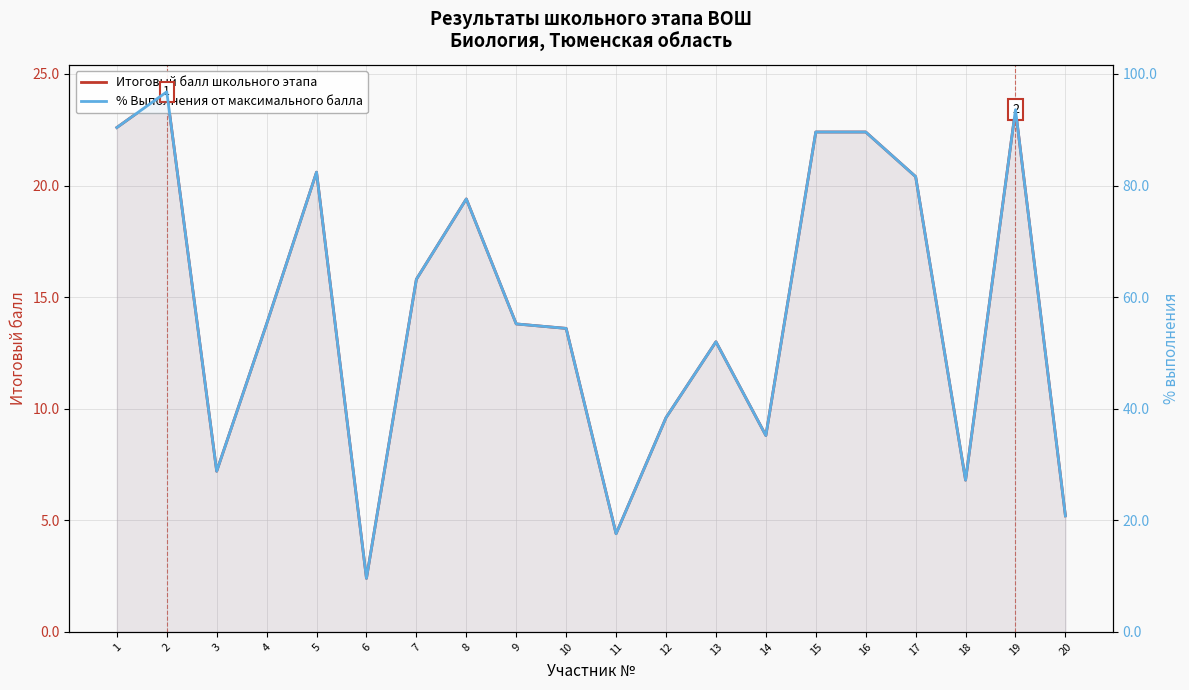

Is the value of % Выполнения от максимального балла at 6 greater than the value of Итоговый балл школьного этапа at 1?

No